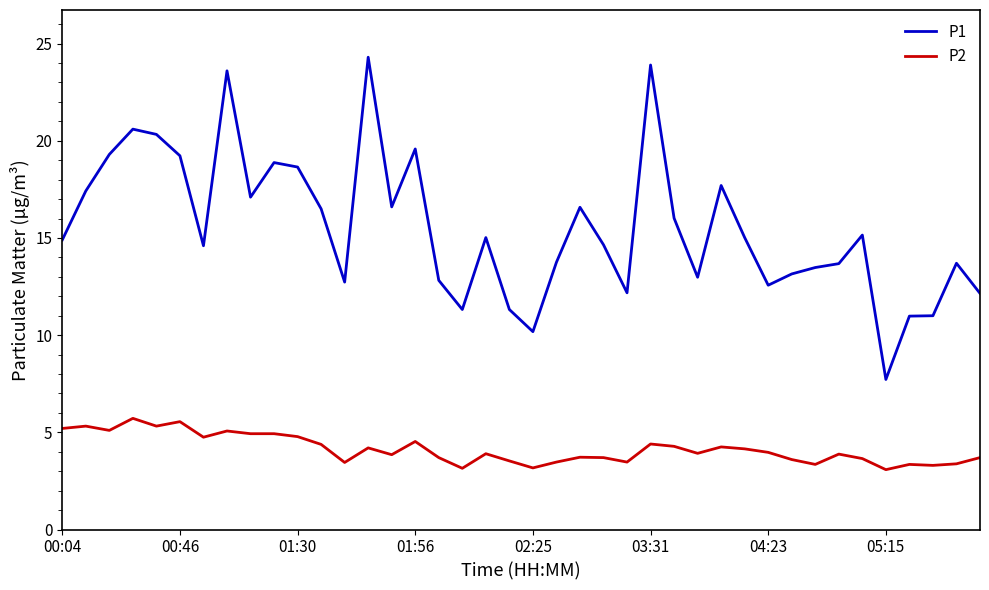

What is the maximum value shown in the chart?

24.3